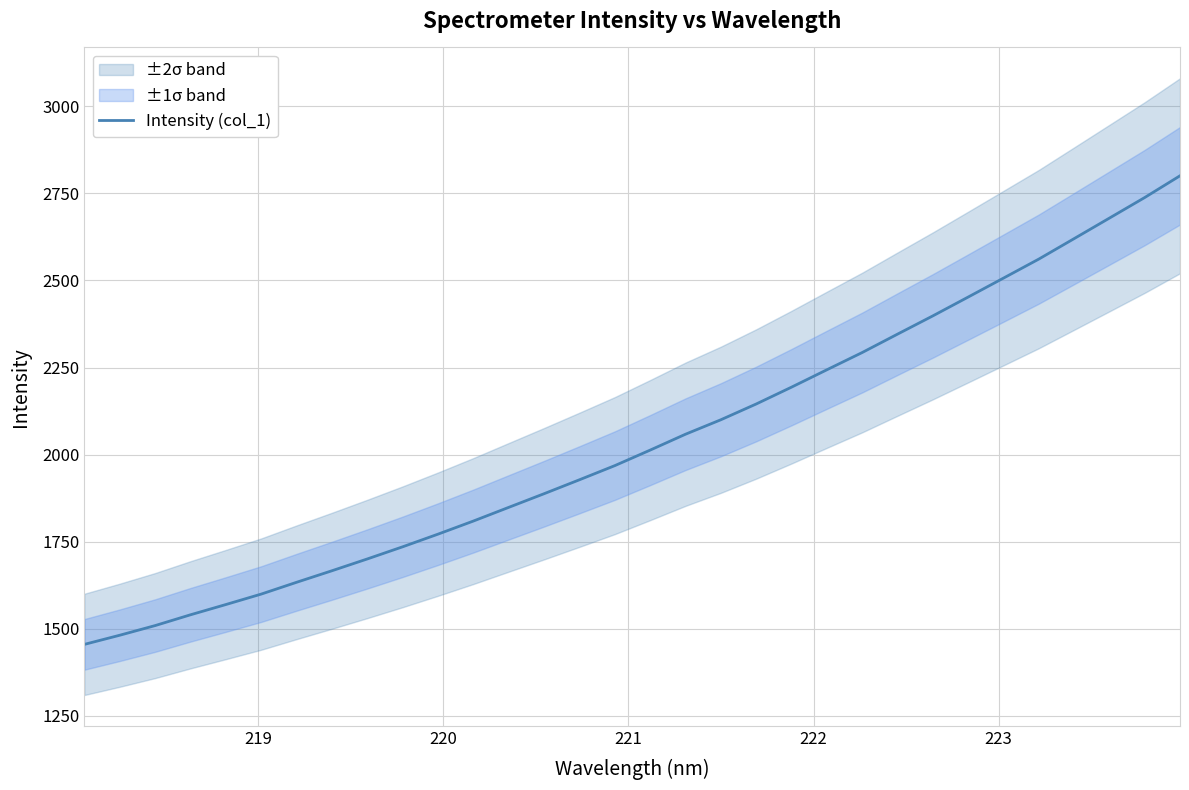

Reading left to right, transcribe all the data shown in this chart.

1454.7	1481.0	1508.7	1539.7	1569.2	1599.2	1633.1	1666.3	1700.2	1735.1	1771.5	1809.1	1848.4	1887.6	1927.6	1968.3	2012.9	2058.5	2100.0	2145.3	2193.7	2243.6	2293.1	2345.9	2398.4	2452.4	2506.9	2561.5	2620.2	2679.2	2738.3	2800.8